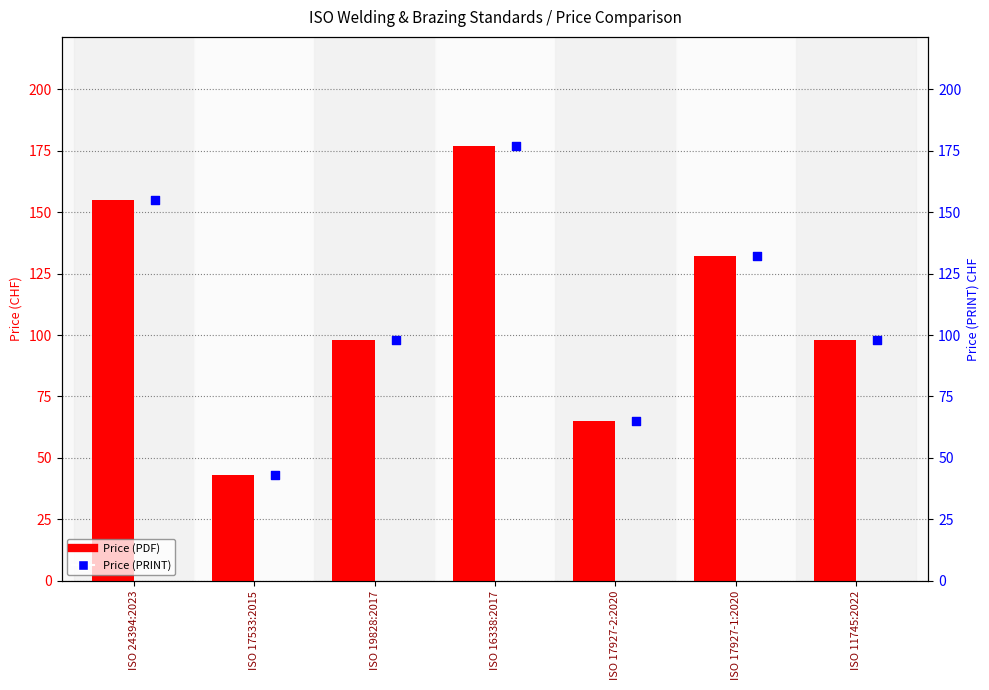

At how many categories does at least one series exceed 72?

5